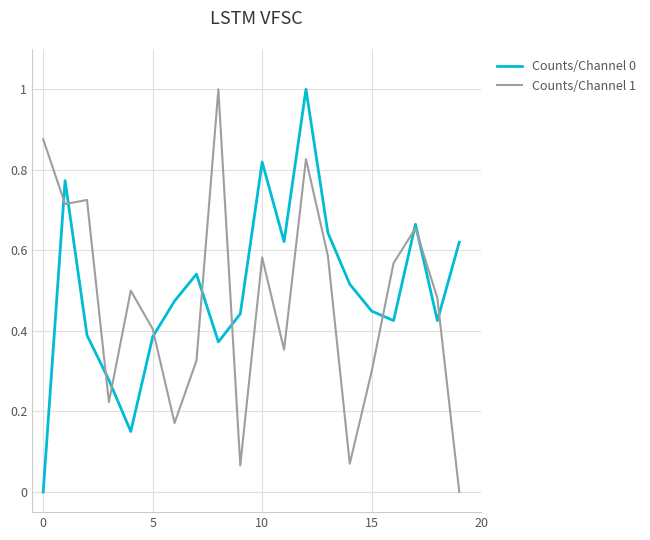

What are all the series names shown in the legend?

Counts/Channel 0, Counts/Channel 1